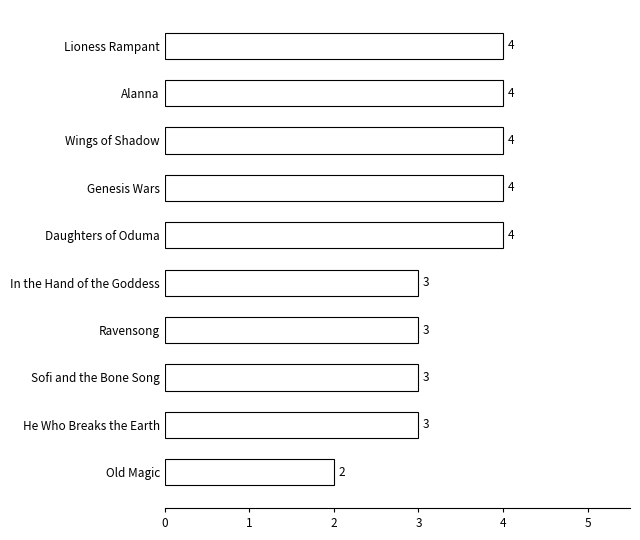

Reading top to bottom, what are all the values shown in this chart?

Lioness Rampant=4	Alanna=4	Wings of Shadow=4	Genesis Wars=4	Daughters of Oduma=4	In the Hand of the Goddess=3	Ravensong=3	Sofi and the Bone Song=3	He Who Breaks the Earth=3	Old Magic=2